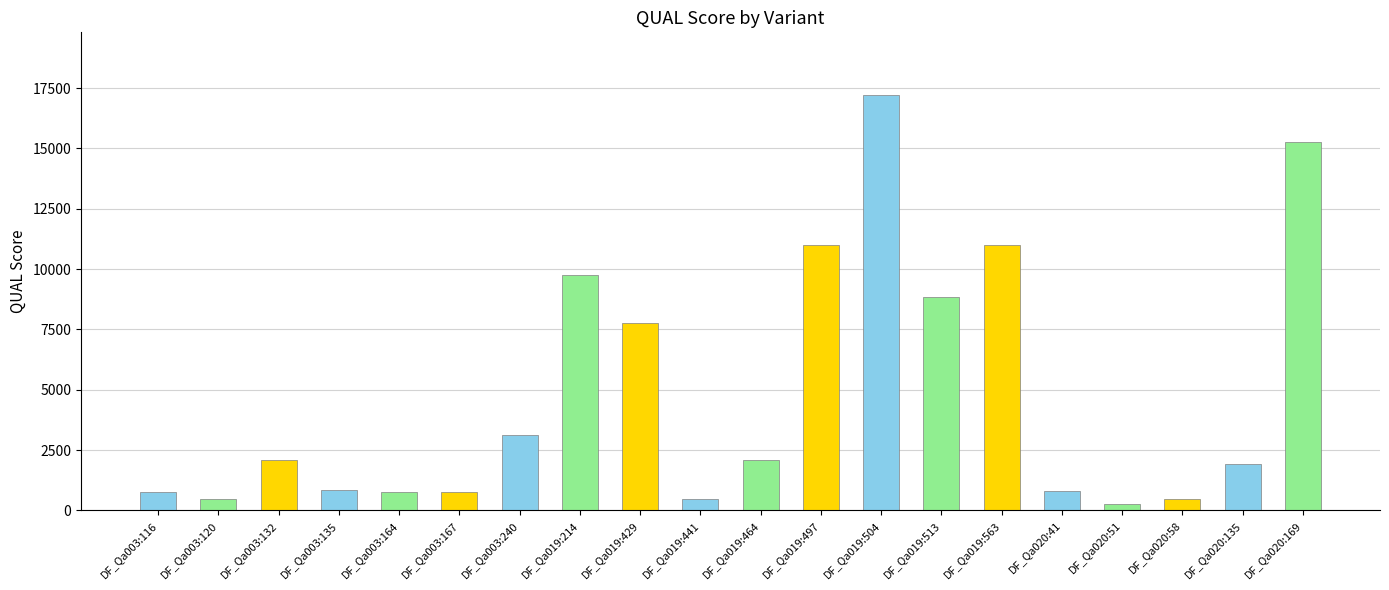

Is it true that the value at DF_Qa020:169 is 21037.0?

False